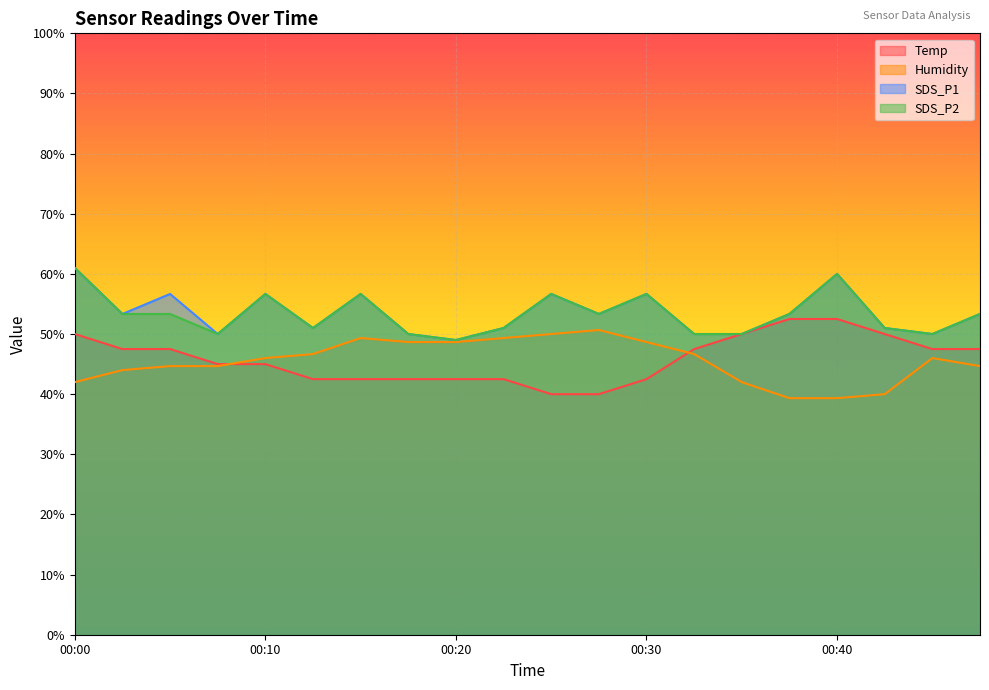

What is the difference between the Humidity values at 00:15 and 00:10?

3.3